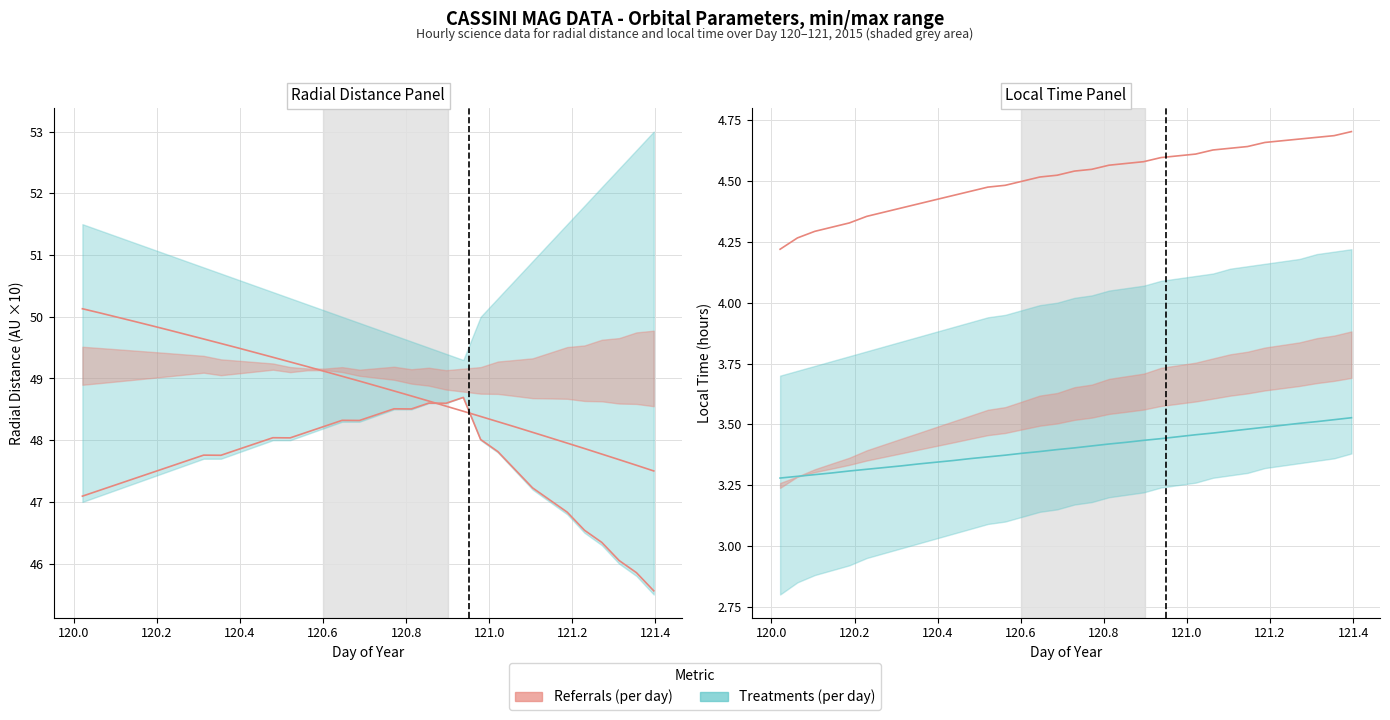

Is this an area chart (filled region under the line)?

No